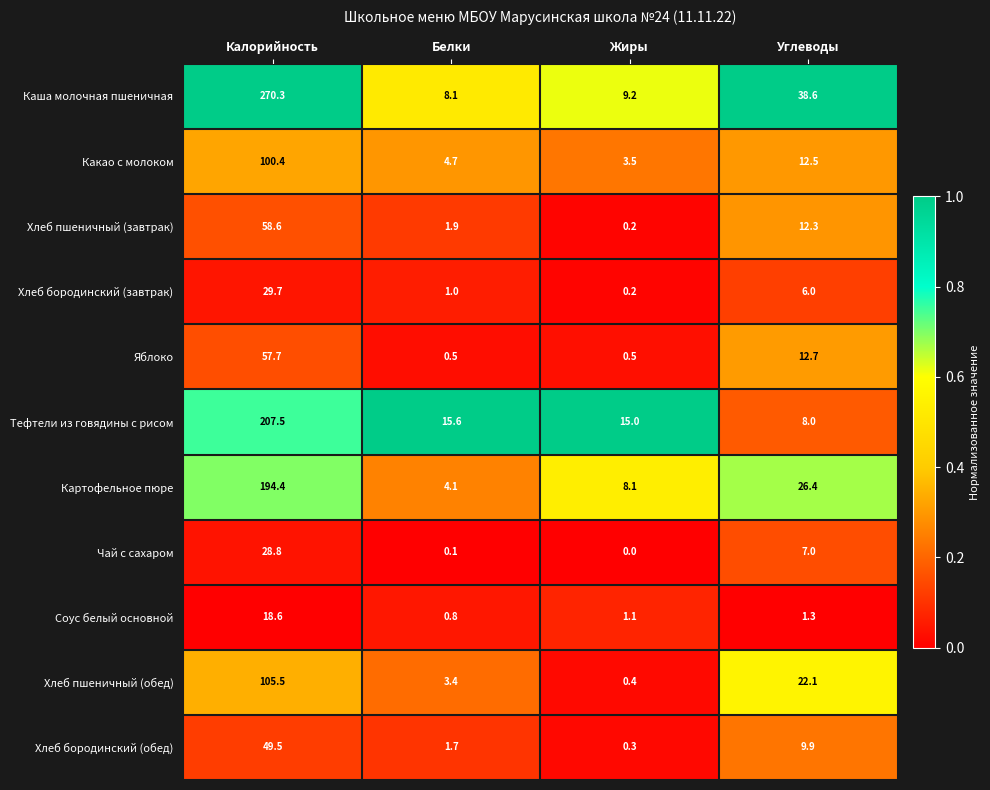

What is the difference between the highest and lowest values at Углеводы?

37.3